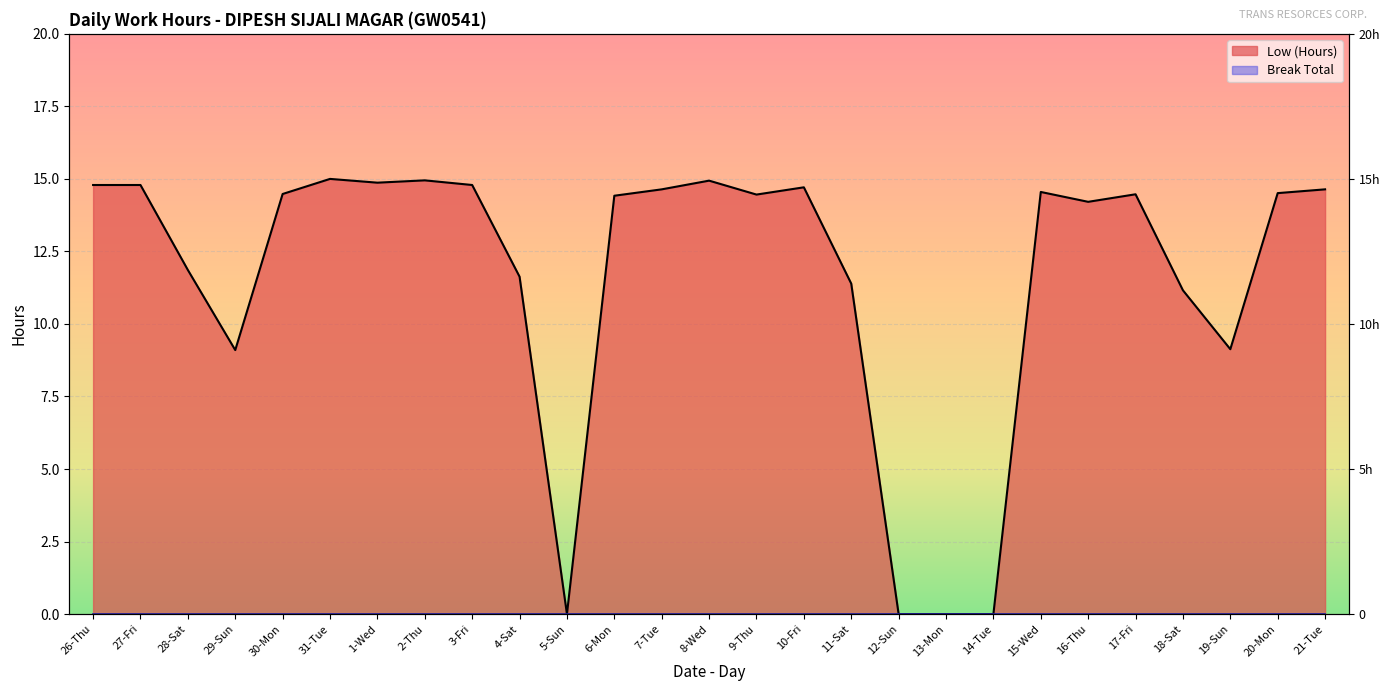

How many points are lower than both their immediate neighbors (excluding endpoints)?

6